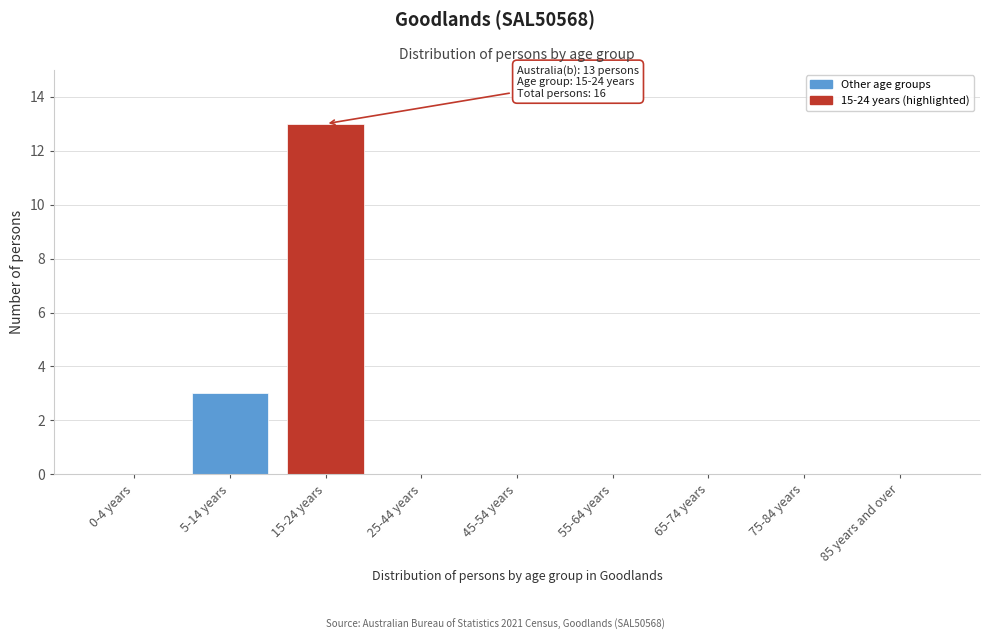

Reading left to right, list all the values displayed in this chart.

0-4 years=0	5-14 years=3	15-24 years=13	25-44 years=0	45-54 years=0	55-64 years=0	65-74 years=0	75-84 years=0	85 years and over=0